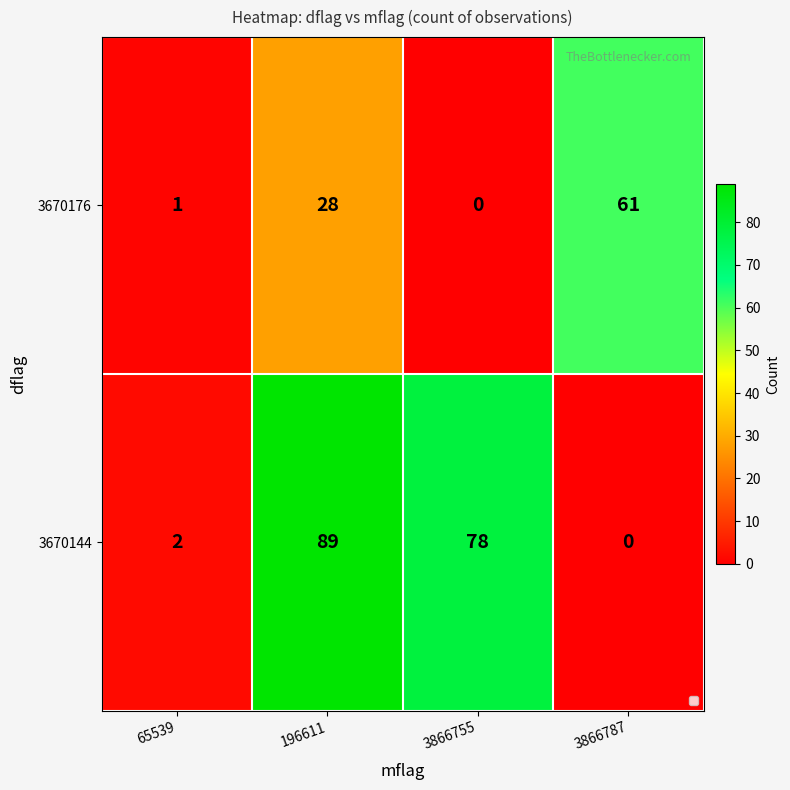

What is the sum of all 3670176 values?

90